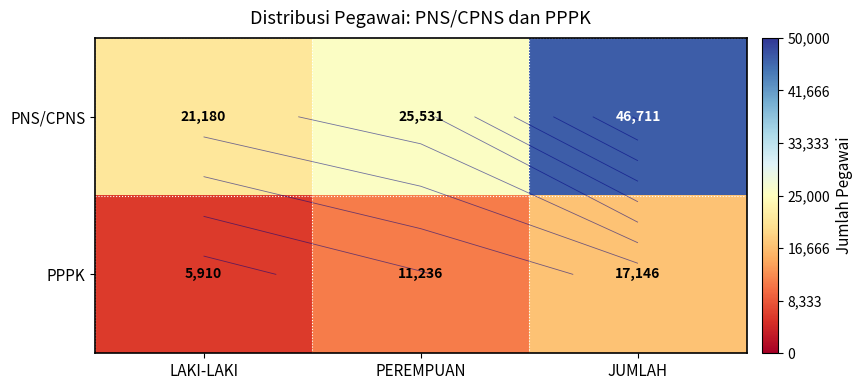

True or false: PNS/CPNS has a value of 21180 at LAKI-LAKI.

True